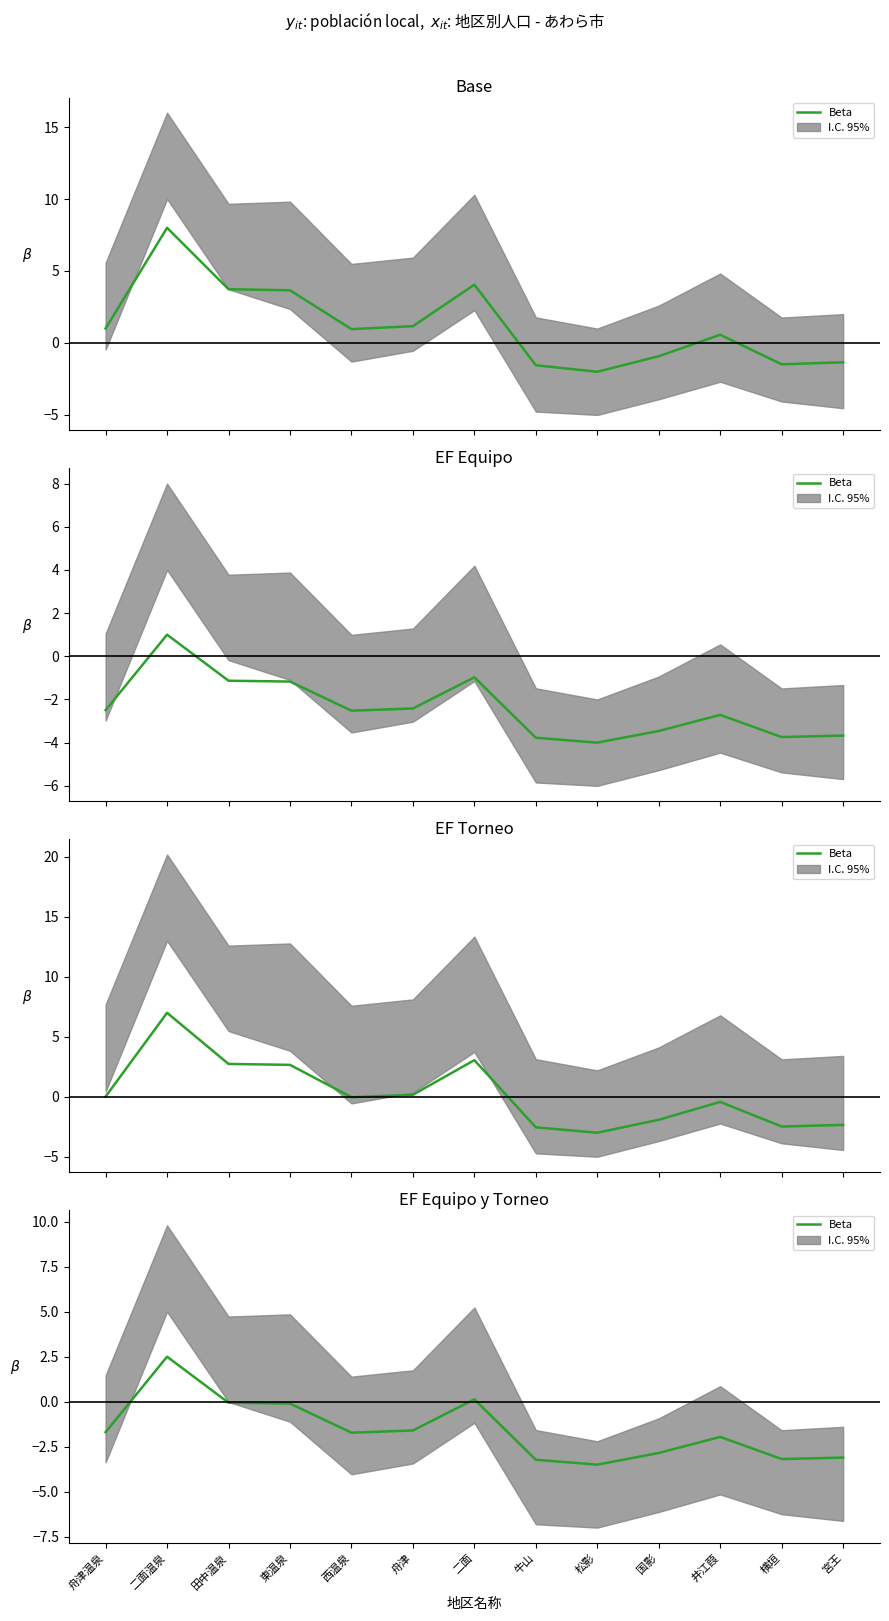

Reading left to right, list all the values displayed in this chart.

舟津温泉=-1.7	二面温泉=2.5	田中温泉=-0.1	東温泉=-0.1	西温泉=-1.7	舟津=-1.6	二面=0.1	牛山=-3.2	松影=-3.5	国影=-2.9	井江葭=-2.0	横垣=-3.2	宮王=-3.1